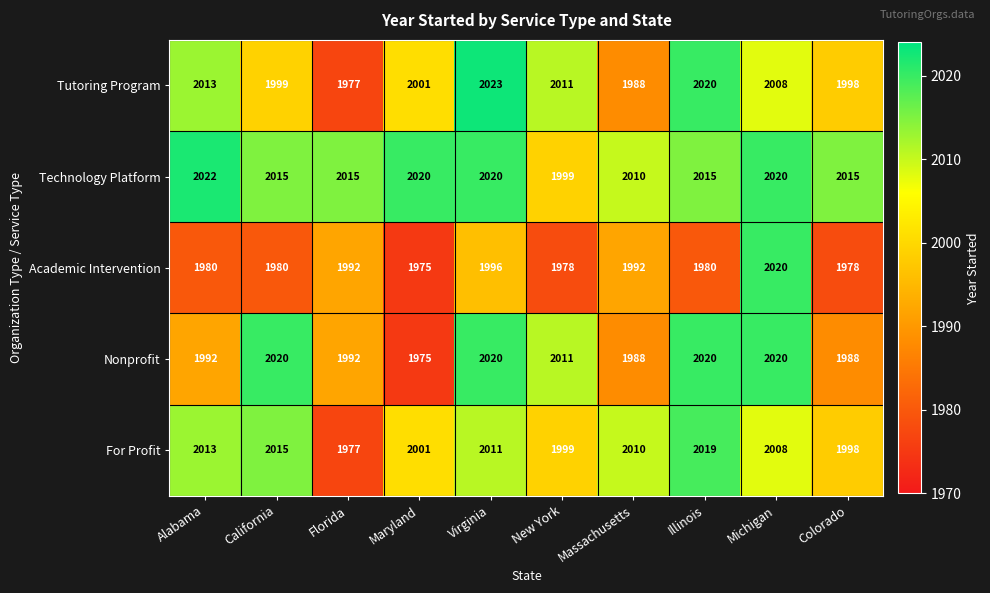

Read the Tutoring Program value at Colorado, to the nearest 10.

2000